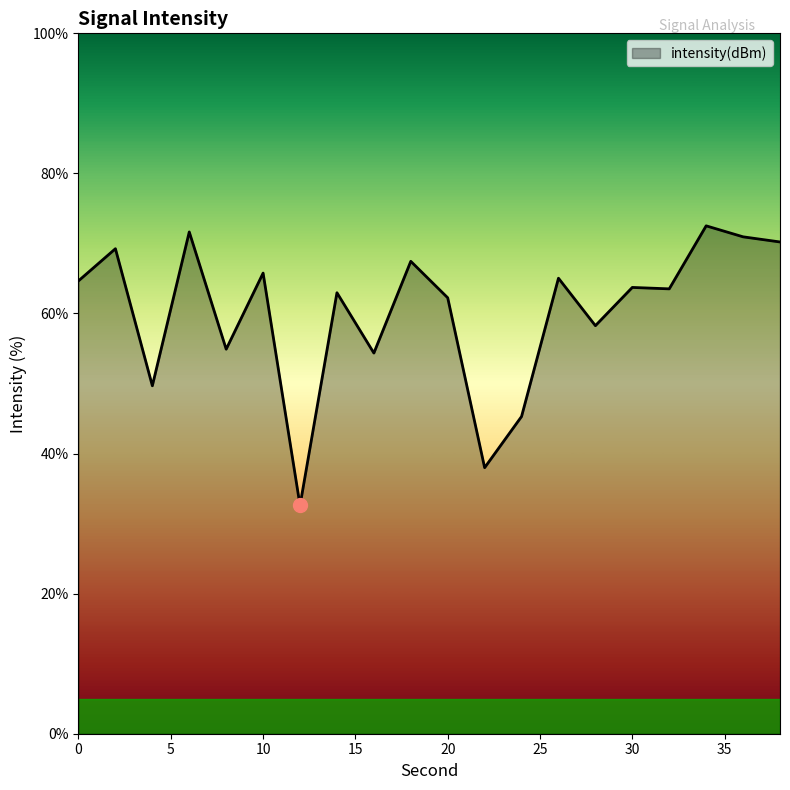

What is the minimum value shown in the chart?

32.6